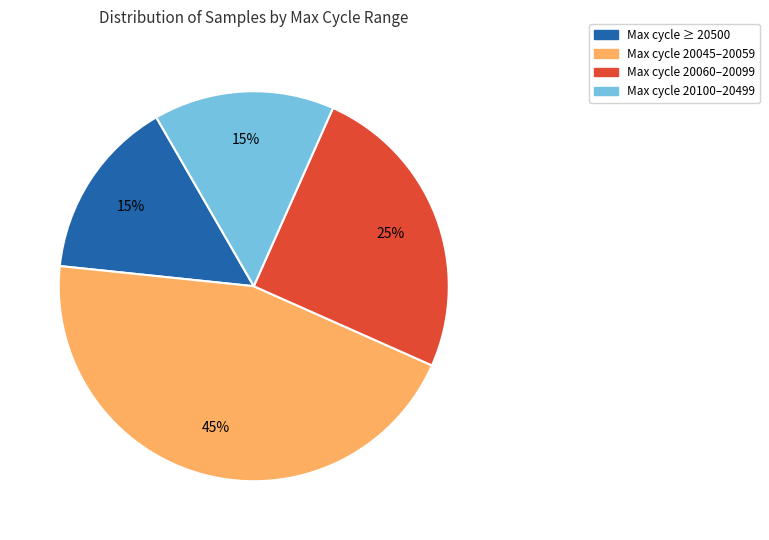

Is there any slice that represents more than half of the pie?

No